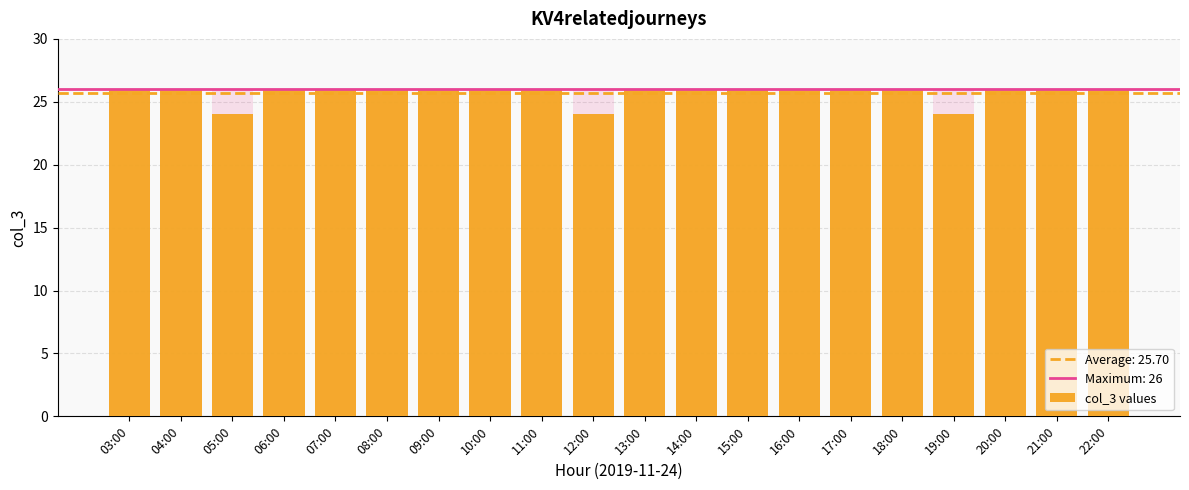

What is the label of the 1st bar from the left?

03:00